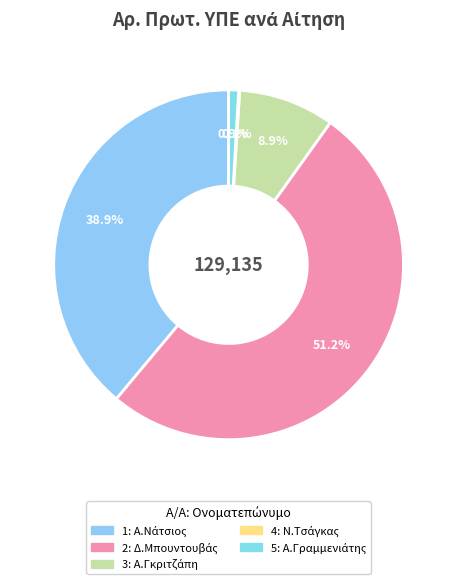

What percentage is NOT represented by 4?

99.9%